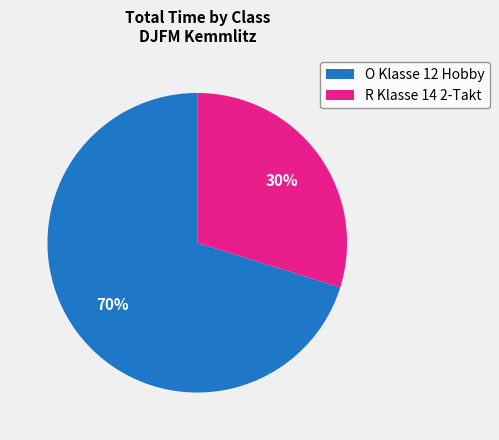

Is the sum of O Klasse 12 Hobby and R Klasse 14 2-Takt greater than half?

Yes